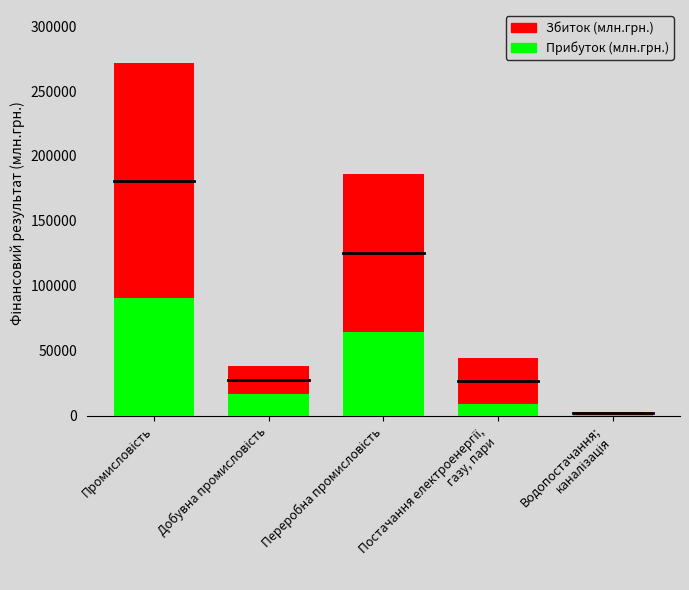

How many data points does each series have?

5